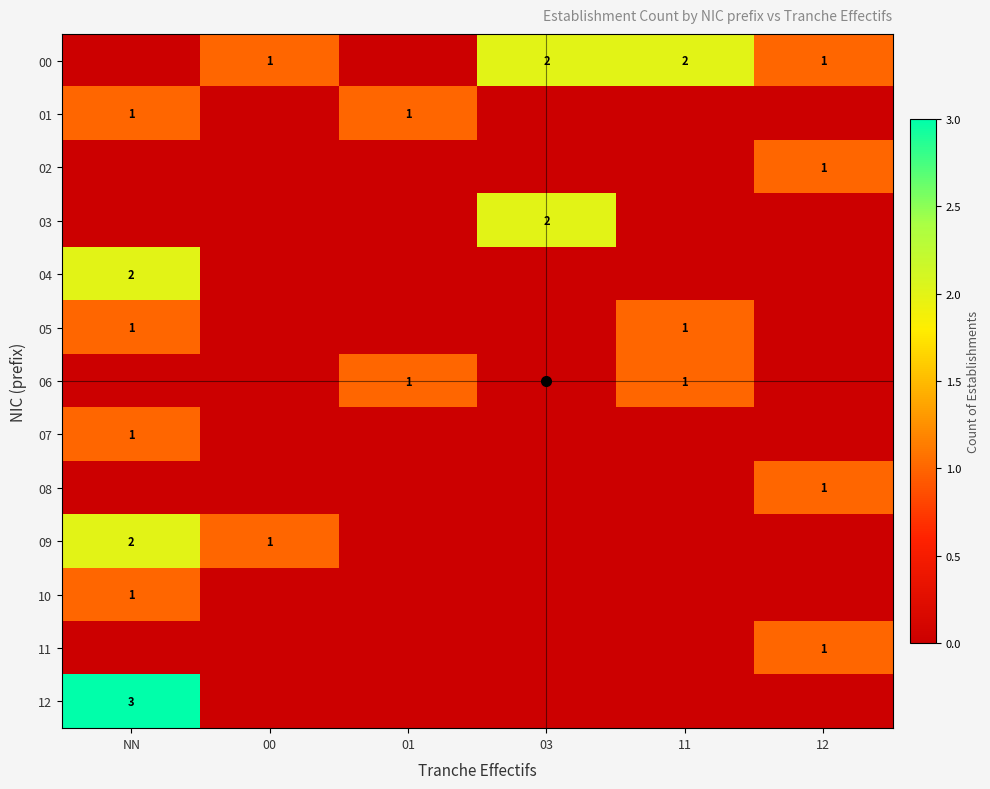

The 09 series shows 1 at 00. True or false?

True